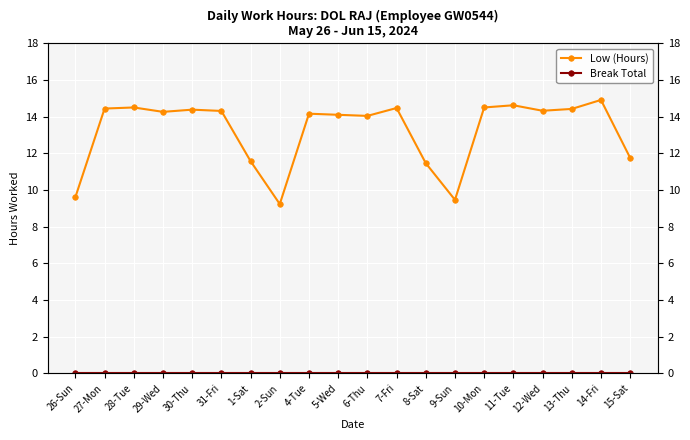

Reading left to right, extract all data points from this chart.

Low (Hours): 9.6	14.4	14.5	14.3	14.4	14.3	11.6	9.2	14.2	14.1	14.1	14.5	11.5	9.5	14.5	14.6	14.3	14.4	14.9	11.8
Break Total: 0.0	0.0	0.0	0.0	0.0	0.0	0.0	0.0	0.0	0.0	0.0	0.0	0.0	0.0	0.0	0.0	0.0	0.0	0.0	0.0